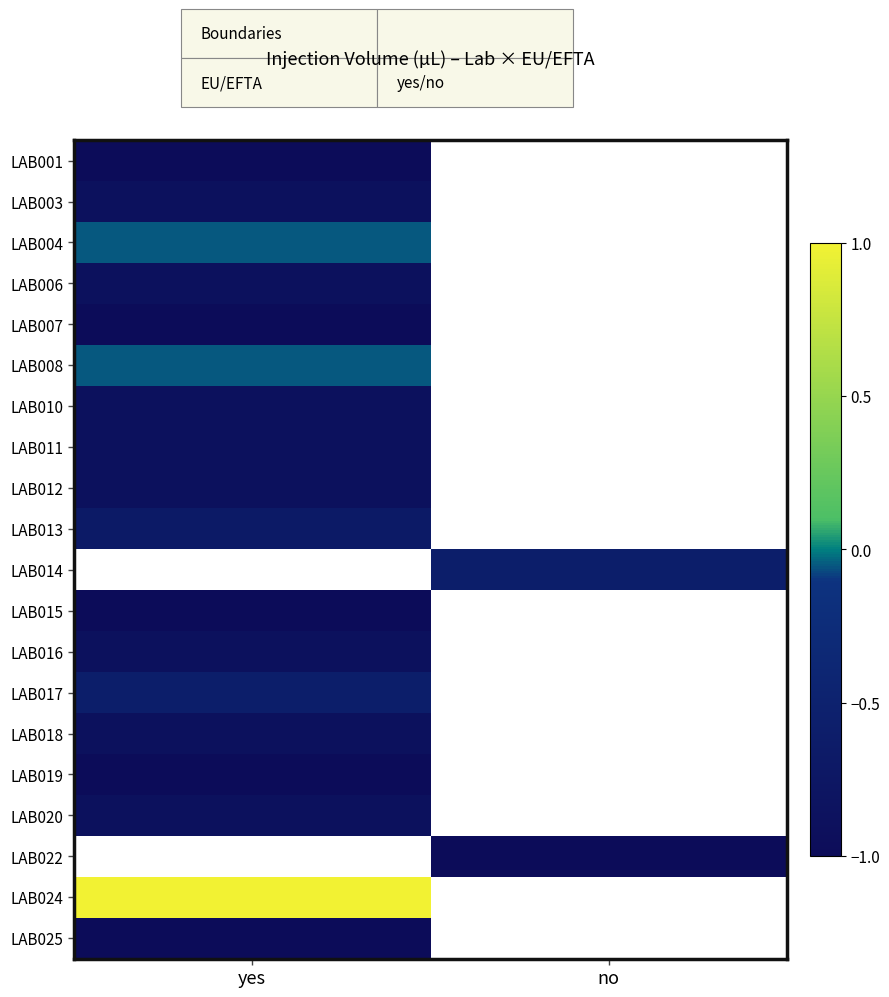

At which label is LAB024 closest to 1?

yes